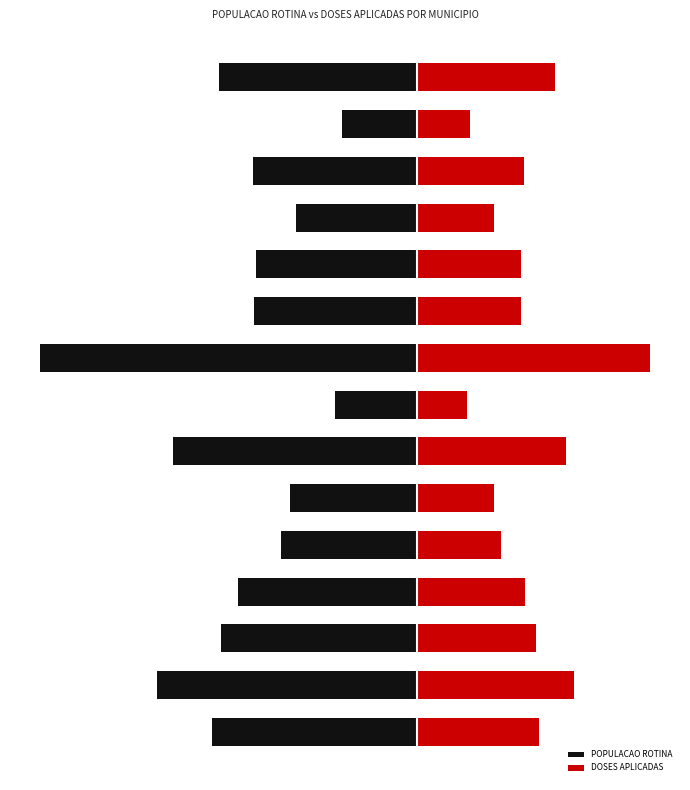

The value of POPULACAO ROTINA at 13 is -7018.0. True or false?

True